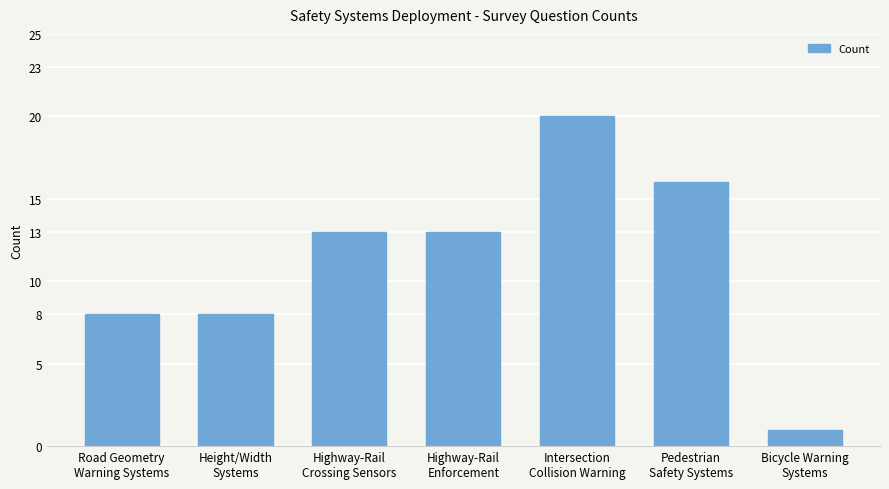

What is the maximum value shown in the chart?

20